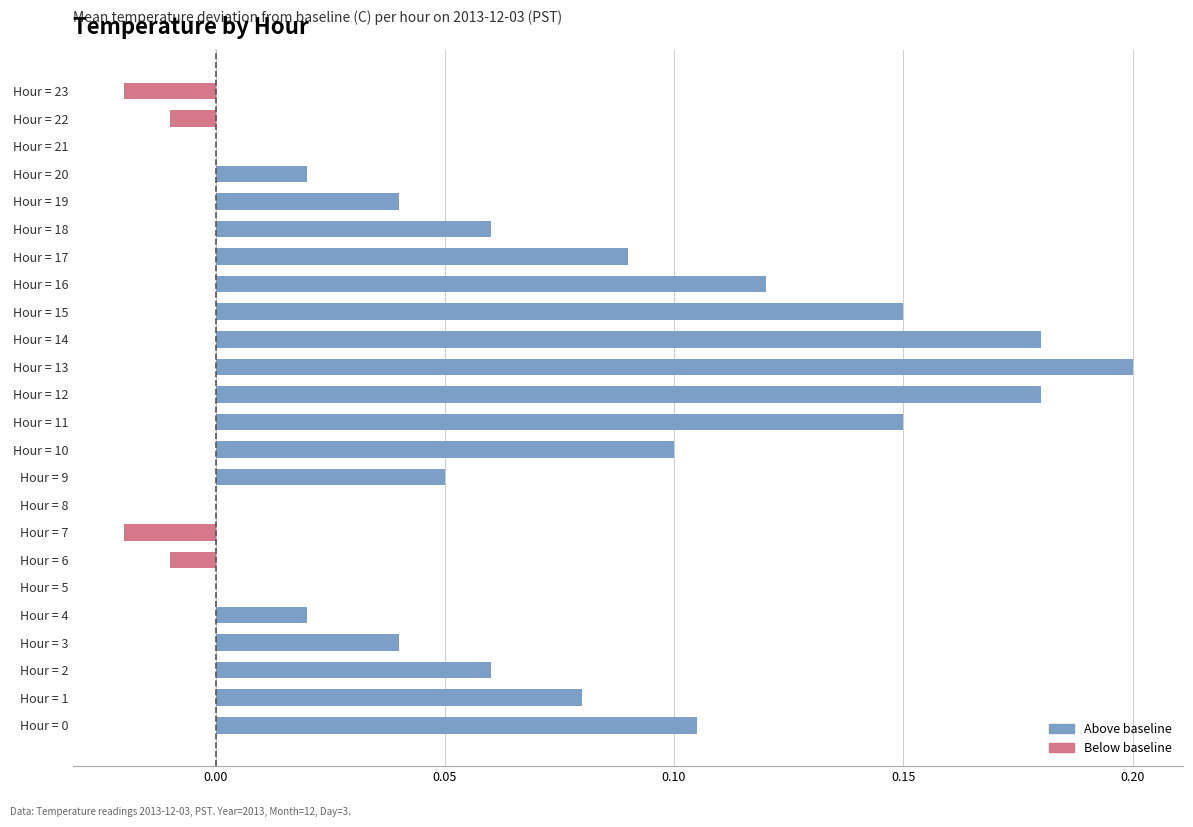

At which category does the chart reach its peak across all series?

Hour = 13